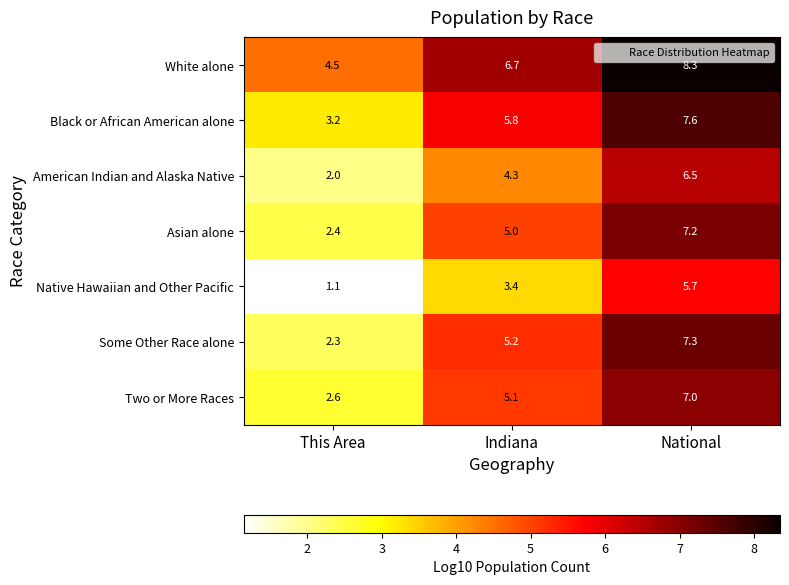

Reading left to right, transcribe all the data shown in this chart.

White alone: 4.5	6.7	8.3
Black or African American alone: 3.2	5.8	7.6
American Indian and Alaska Native: 2.0	4.3	6.5
Asian alone: 2.4	5.0	7.2
Native Hawaiian and Other Pacific: 1.1	3.4	5.7
Some Other Race alone: 2.3	5.2	7.3
Two or More Races: 2.6	5.1	7.0